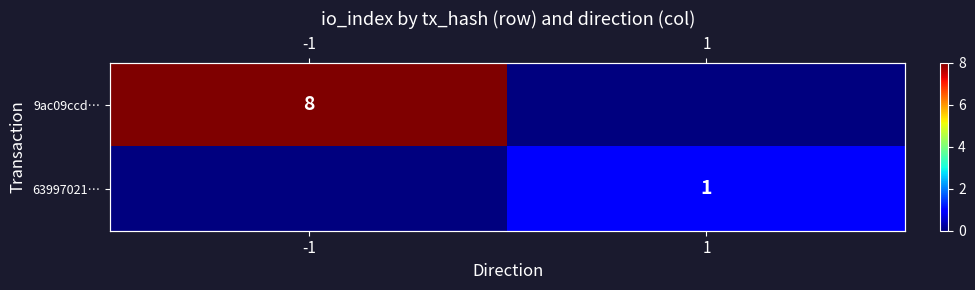

Which has a higher value, 1 or -1?

-1